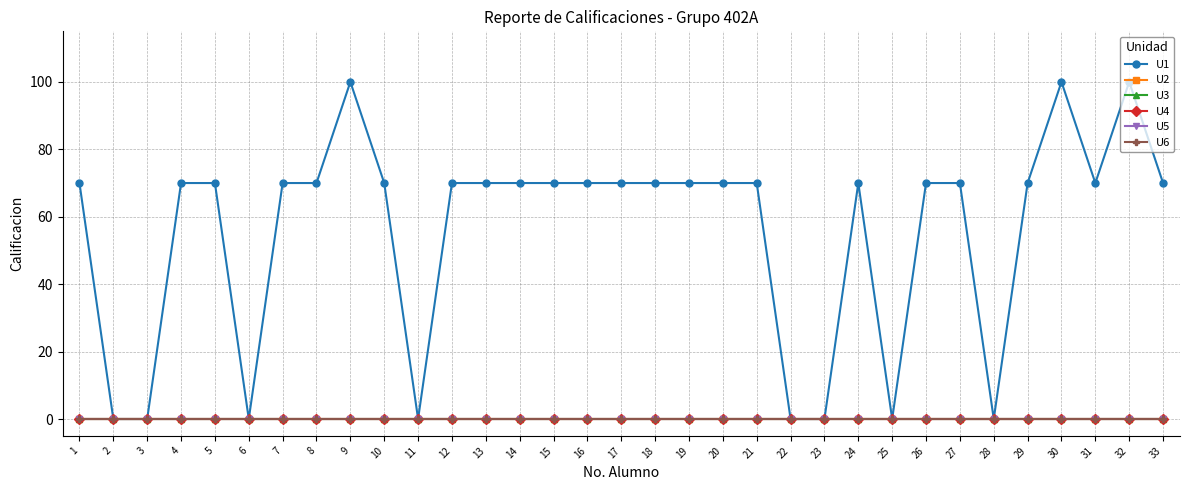

What is the total value across all series at 29?

70